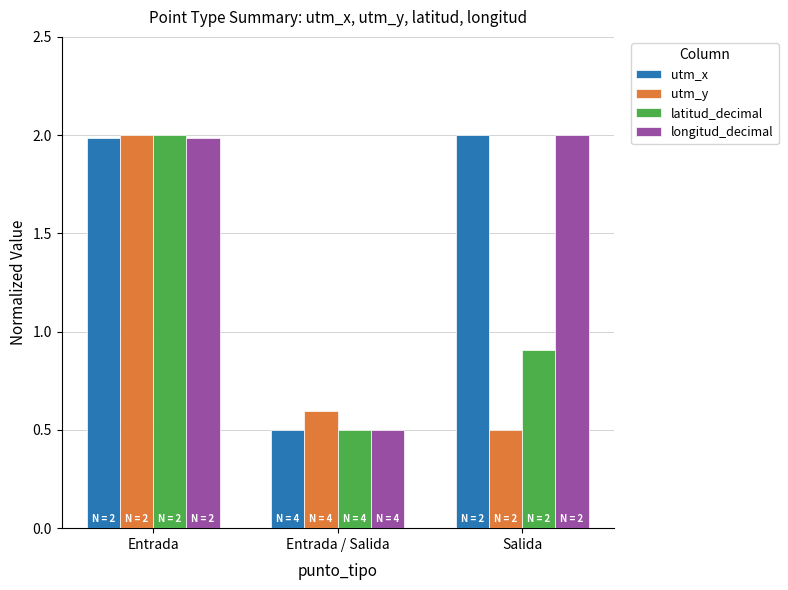

Reading right to left, extract all data points from this chart.

utm_x: Salida=2.0	Entrada / Salida=0.5	Entrada=2.0
utm_y: Salida=0.5	Entrada / Salida=0.6	Entrada=2.0
latitud_decimal: Salida=0.9	Entrada / Salida=0.5	Entrada=2.0
longitud_decimal: Salida=2.0	Entrada / Salida=0.5	Entrada=2.0